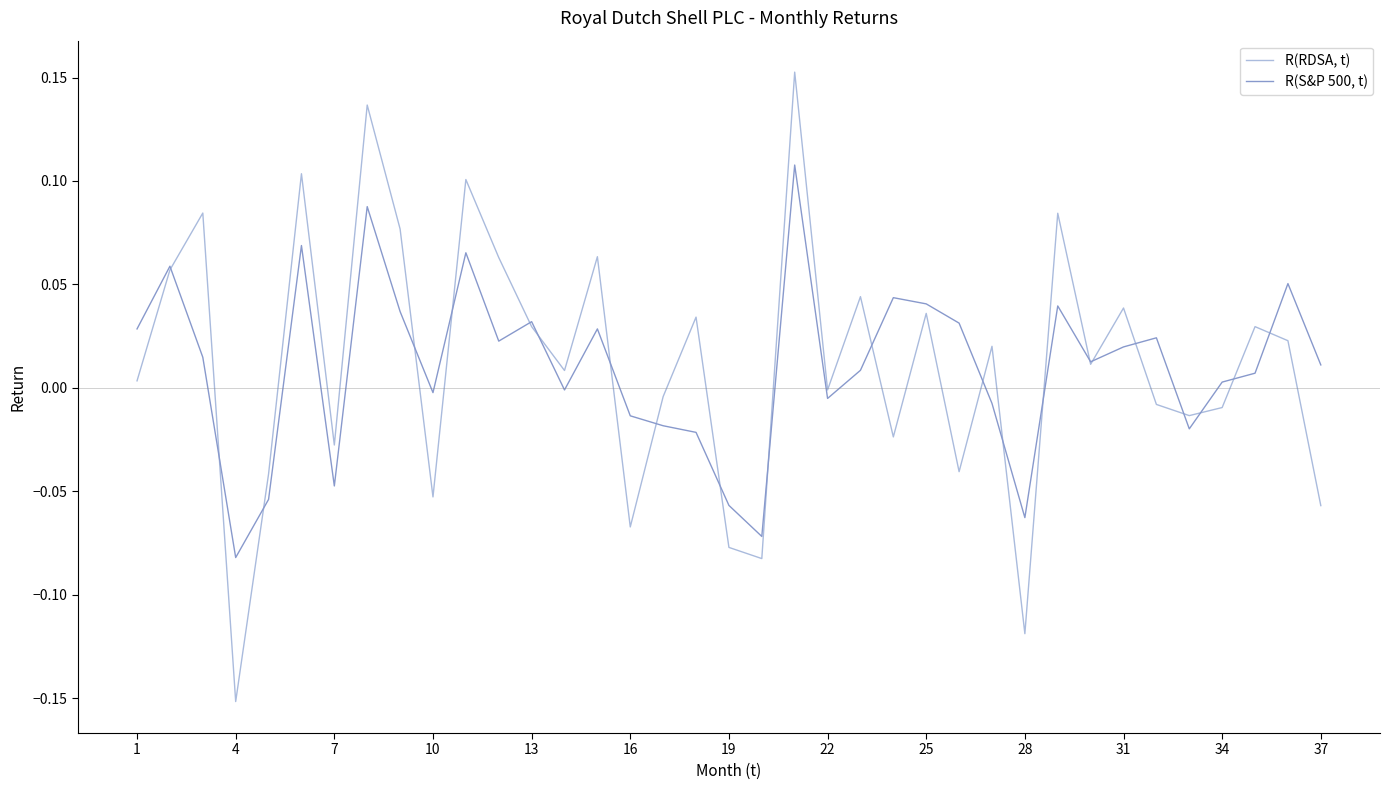

List the series in order of their overall mean, highest first.

R(RDSA, t), R(S&P 500, t)